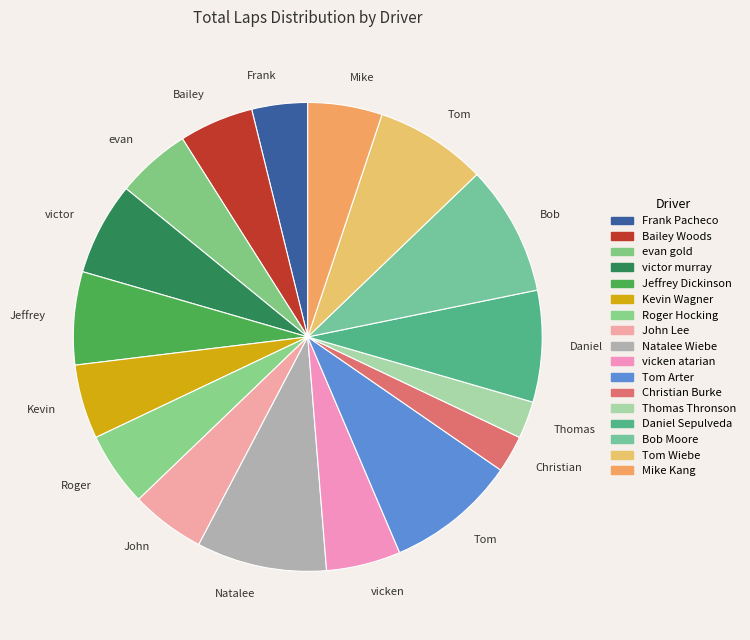

What portion of the pie excludes evan gold?

94.9%